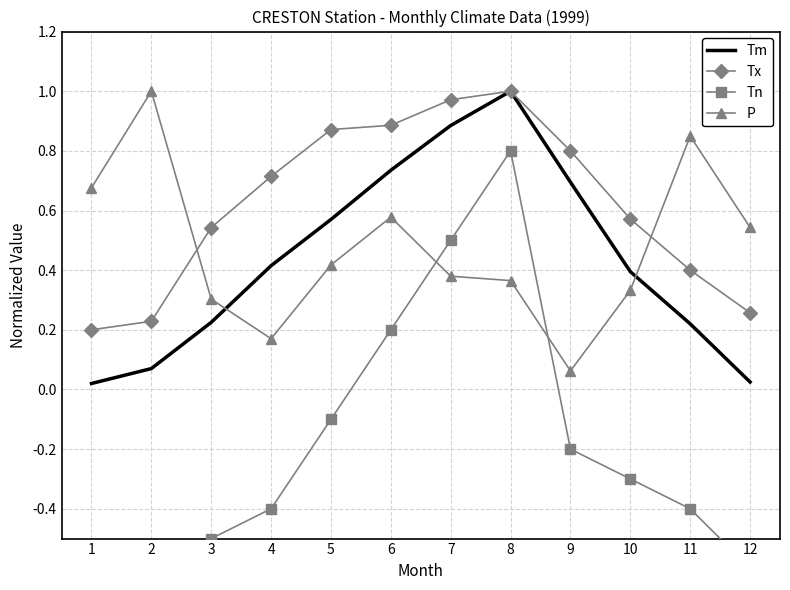

Which series has the largest range (max minus min)?

Tn